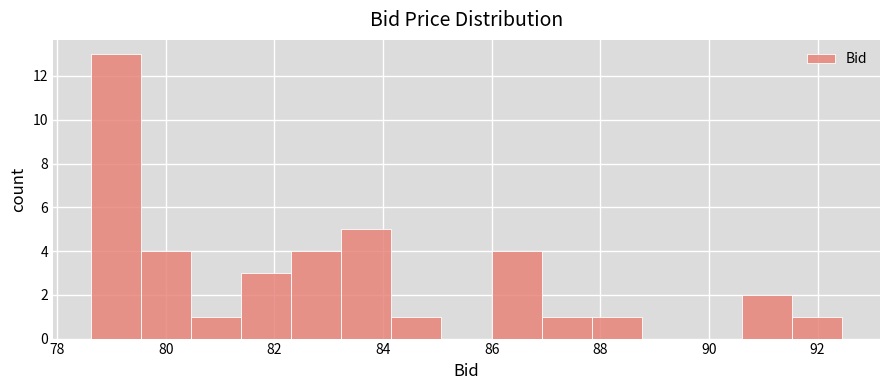

Reading left to right, transcribe this chart: for each bar, give the range it covers on the x-axis and its height. Neither the bar edges nor the heights are printed on the chart, so give them approximately, as read against the axes.

78.6 to 79.6: 13
79.6 to 80.4: 4
80.4 to 81.4: 1
81.4 to 82.4: 3
82.4 to 83.2: 4
83.2 to 84.2: 5
84.2 to 85.0: 1
85.0 to 86.0: 0
86.0 to 87.0: 4
87.0 to 87.8: 1
87.8 to 88.8: 1
88.8 to 89.6: 0
89.6 to 90.6: 0
90.6 to 91.6: 2
91.6 to 92.4: 1